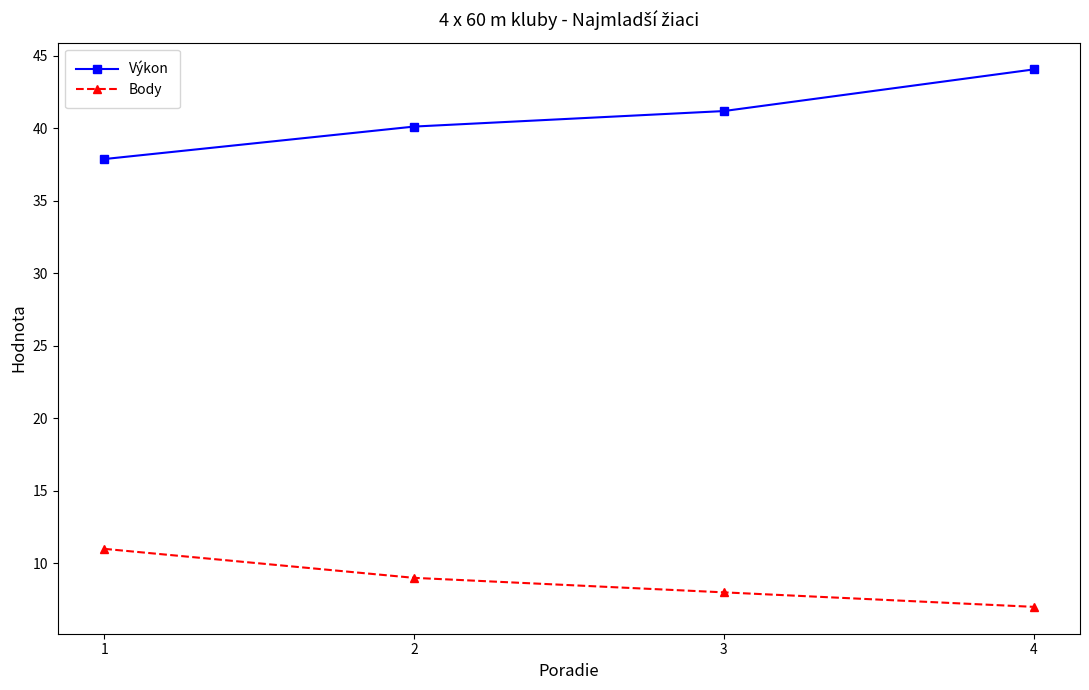

What is the approximate value of Výkon at 2?

40.1